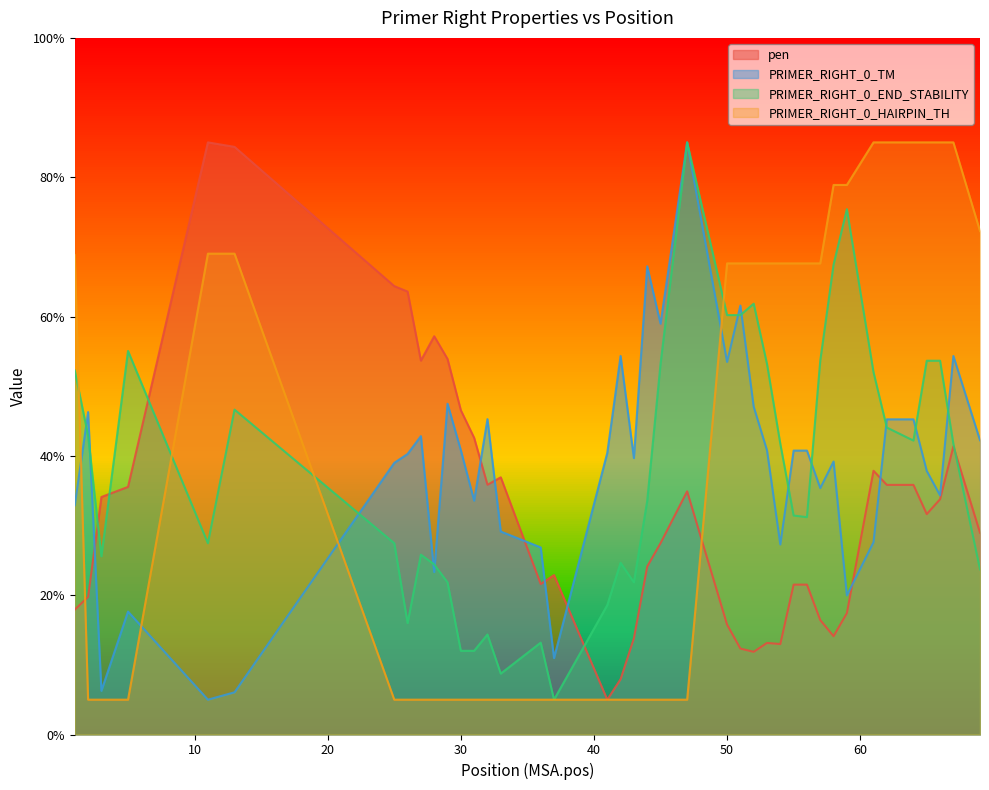

How many data points in PRIMER_RIGHT_0_HAIRPIN_TH are above 67?

20